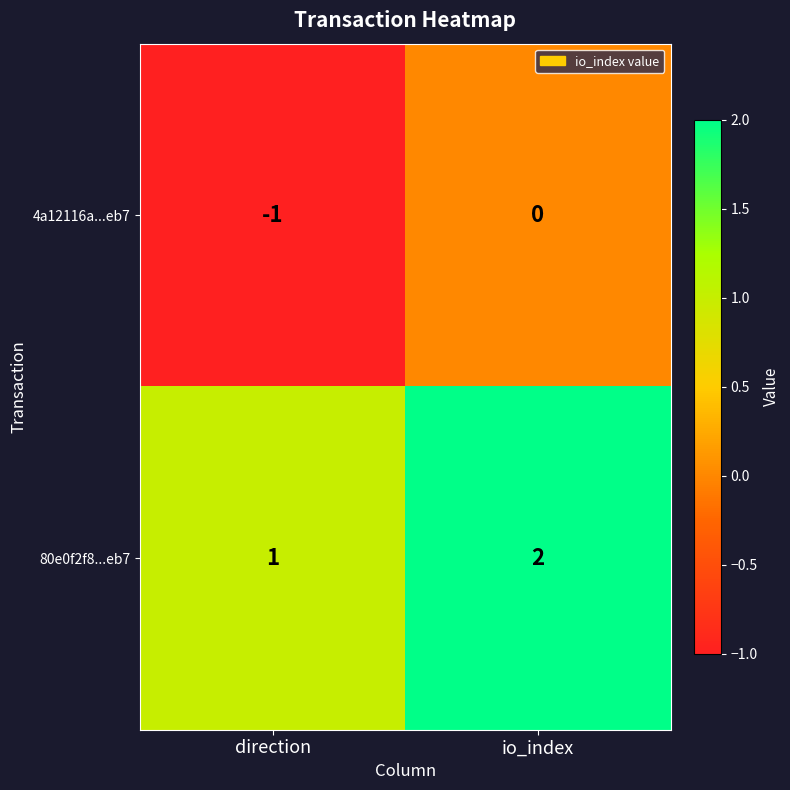

How many data points in 80e0f2f8...eb7 are less than 2?

1